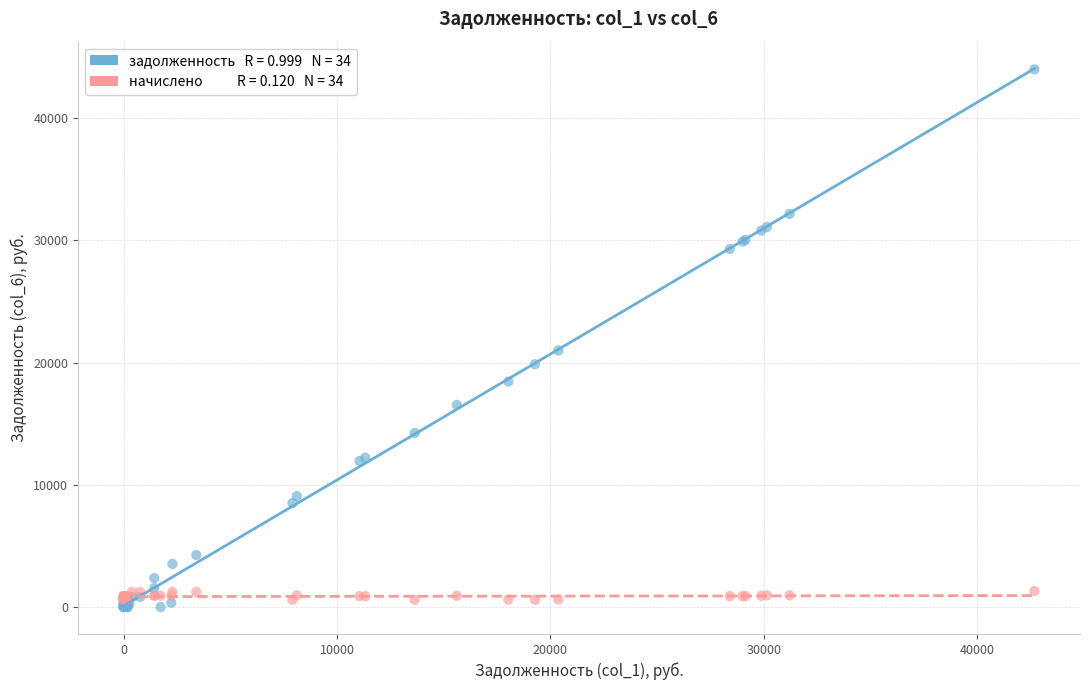

Across all series, what Y value is closest to 22000?

21003.8